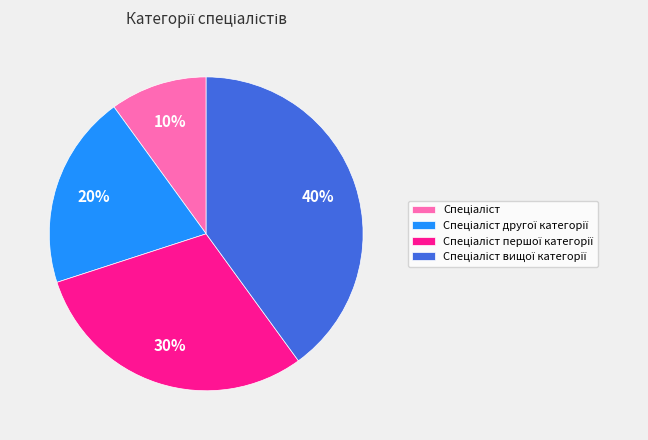

Does any single category account for the majority?

No